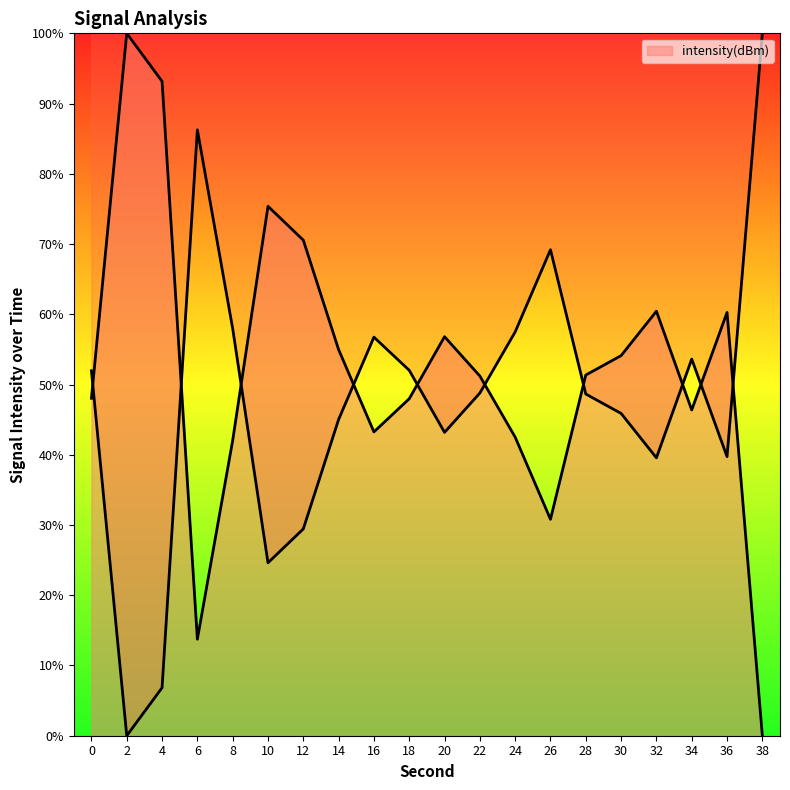

What is the sum of all values?

1043.0